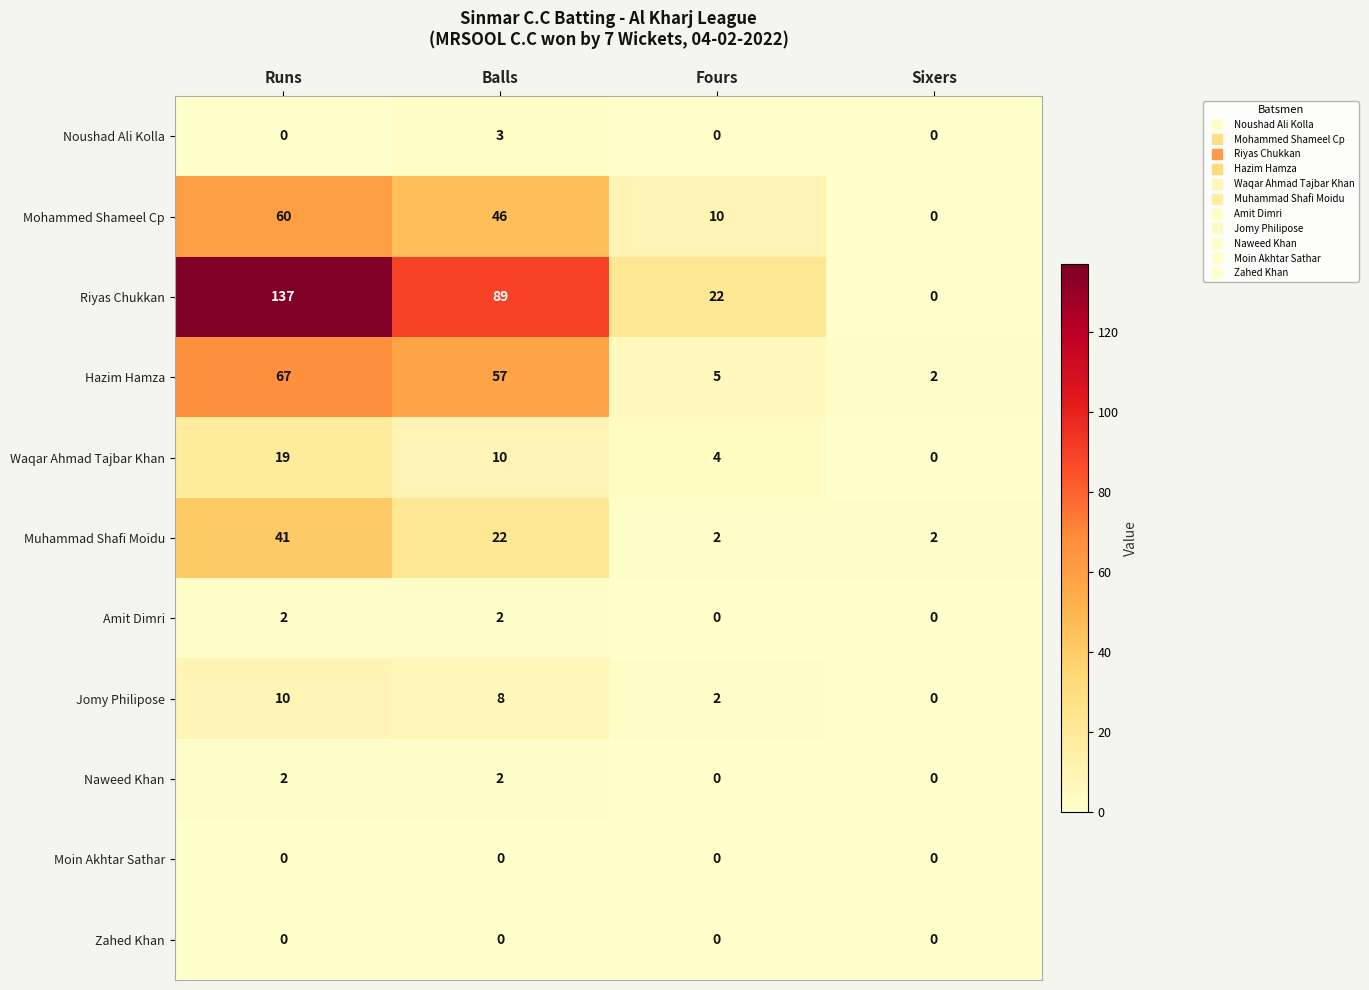

Is it true that Muhammad Shafi Moidu equals 41 at Runs?

True